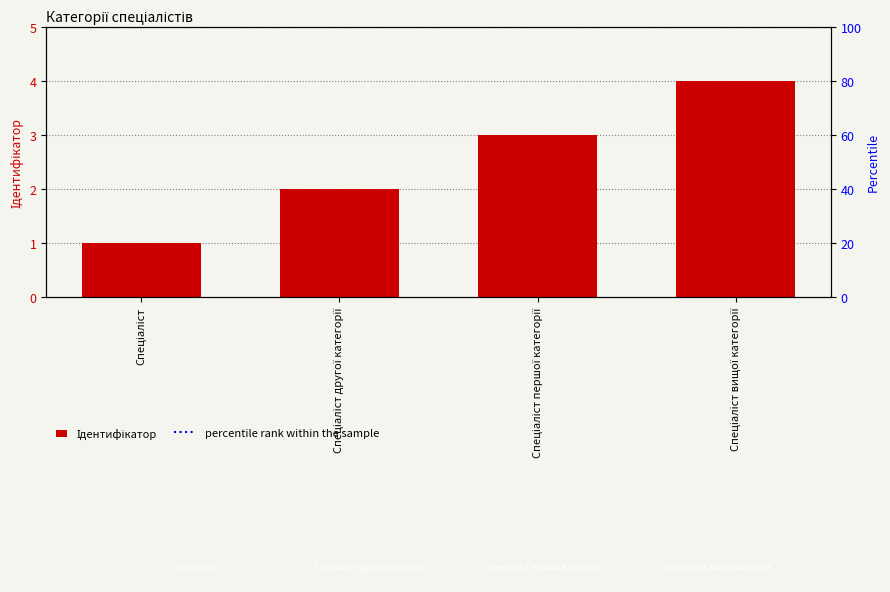

What is the label of the 2nd bar from the left?

Спеціаліст другої категорії